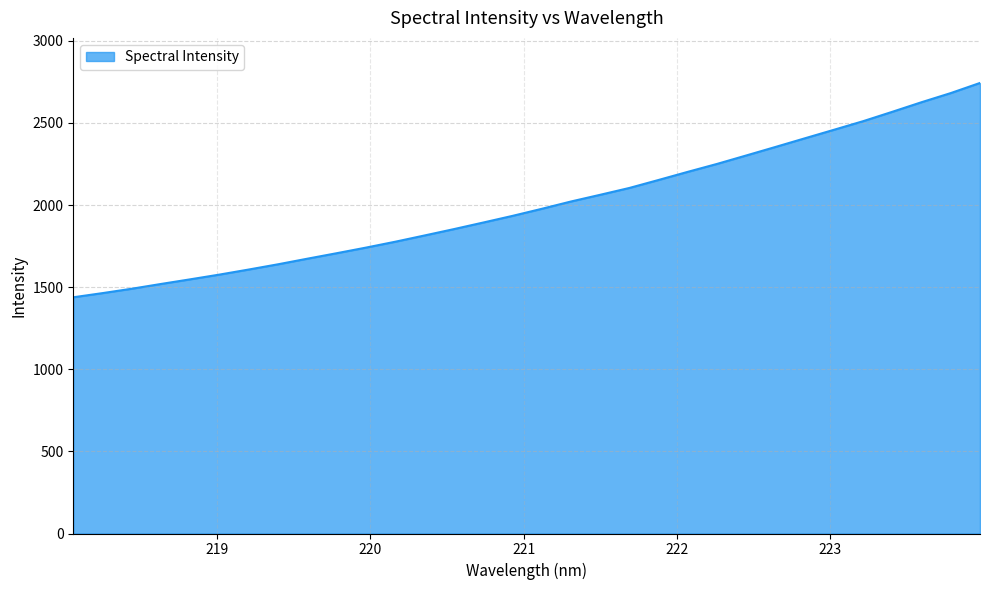

What is the difference between the maximum and minimum values?

1305.2